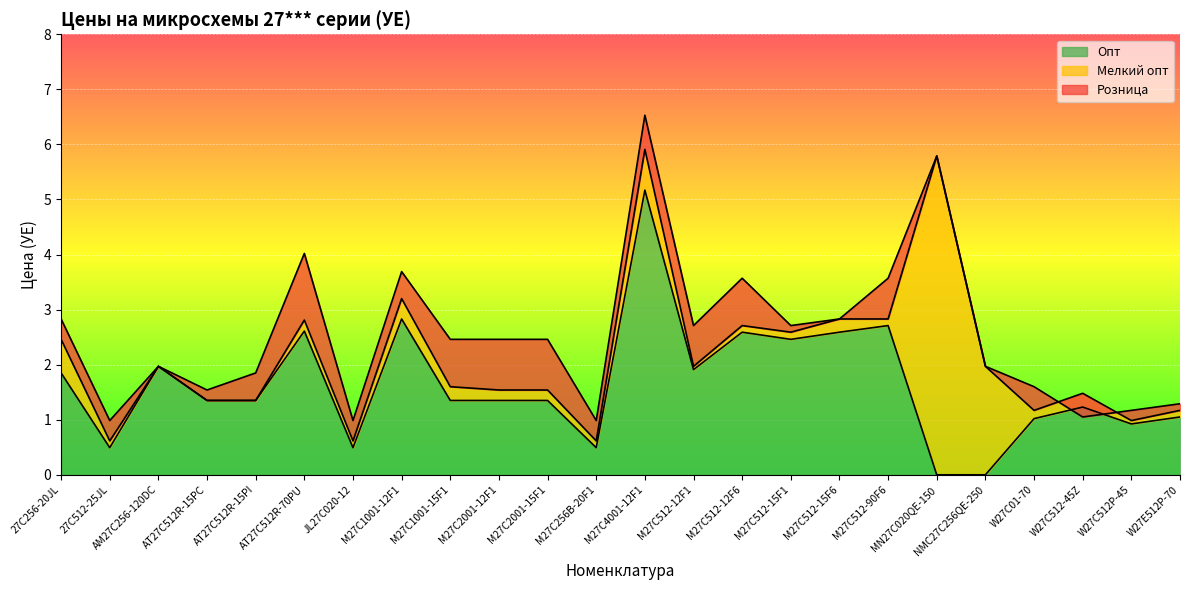

Is it true that Опт equals 0.9 at M27C512-12F6?

False